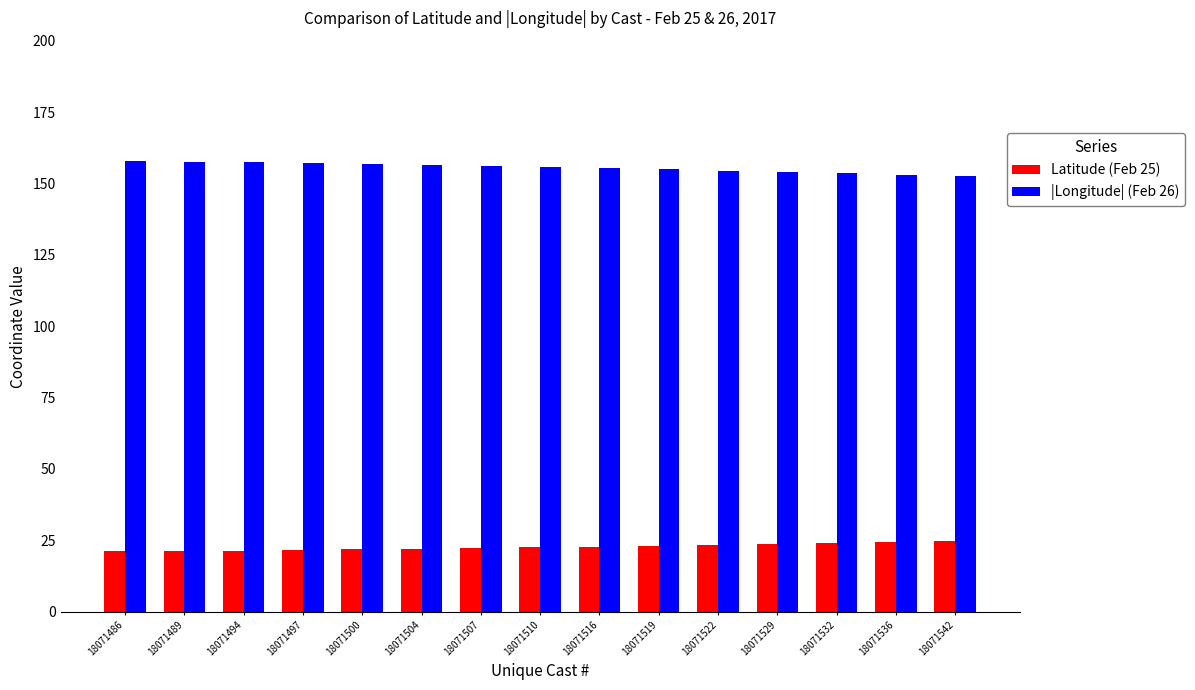

What is the greatest value displayed?

157.8